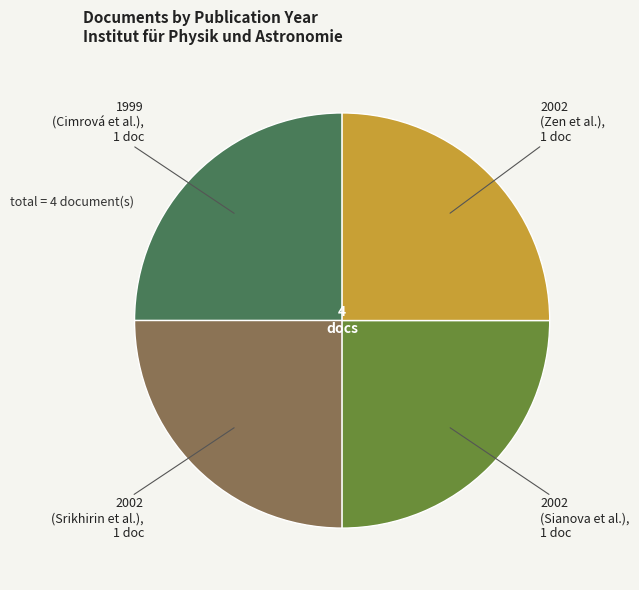

Does any single category account for the majority?

No